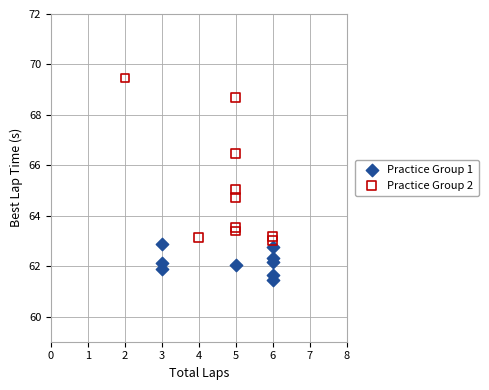

Which series has the largest Y range (max minus min)?

Practice Group 2